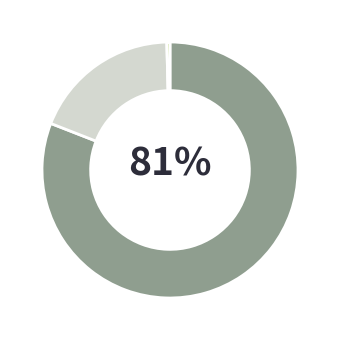

How many segments does this pie chart have?

3